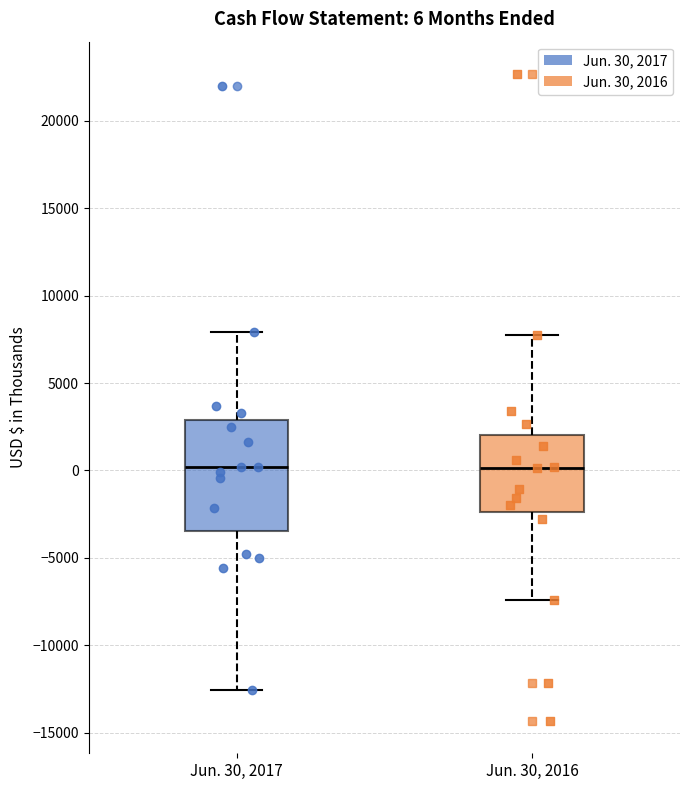

Comparing the boxes themselves (not the whiskers), which one is the tallest?

Jun. 30, 2017